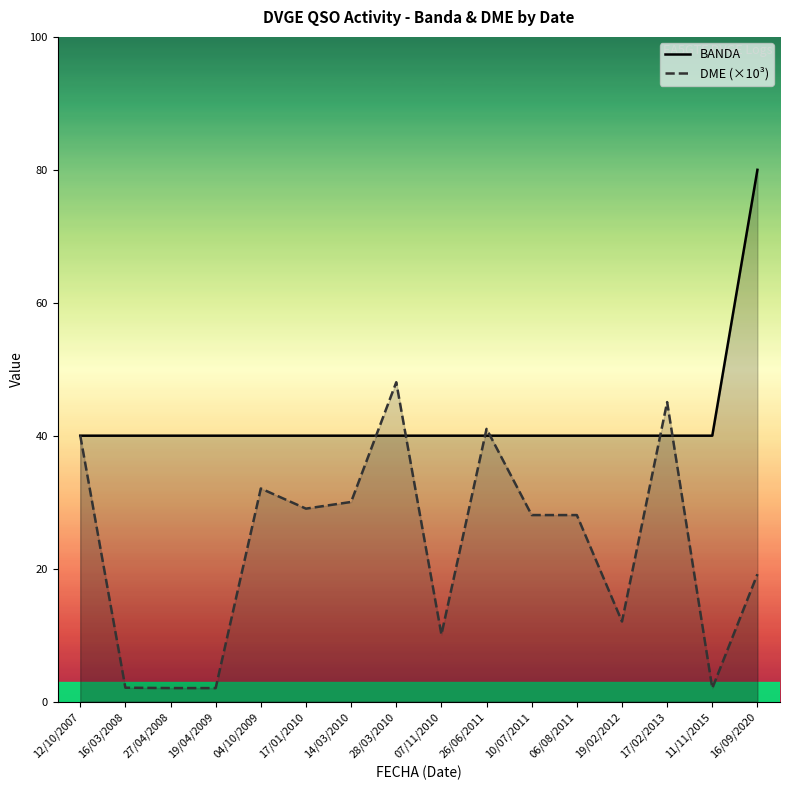

What position from the right is 12/10/2007?

16